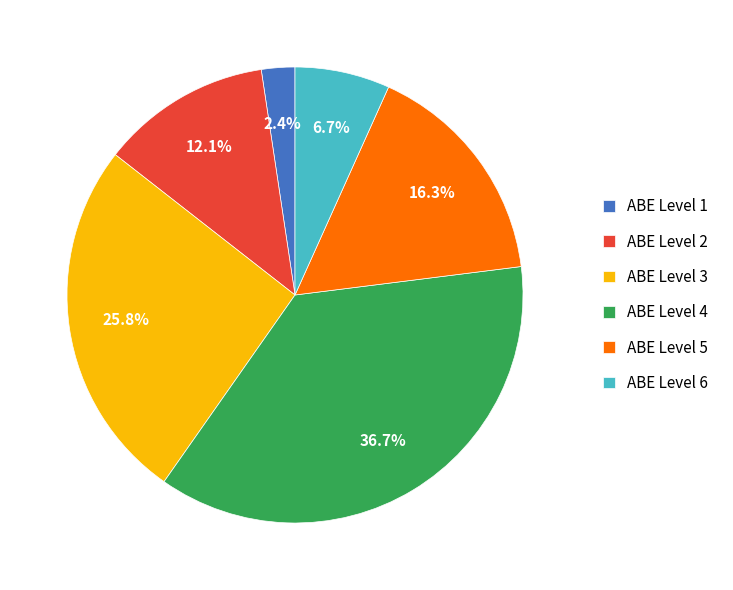

To the nearest percent, what is the average slice percentage?

17%